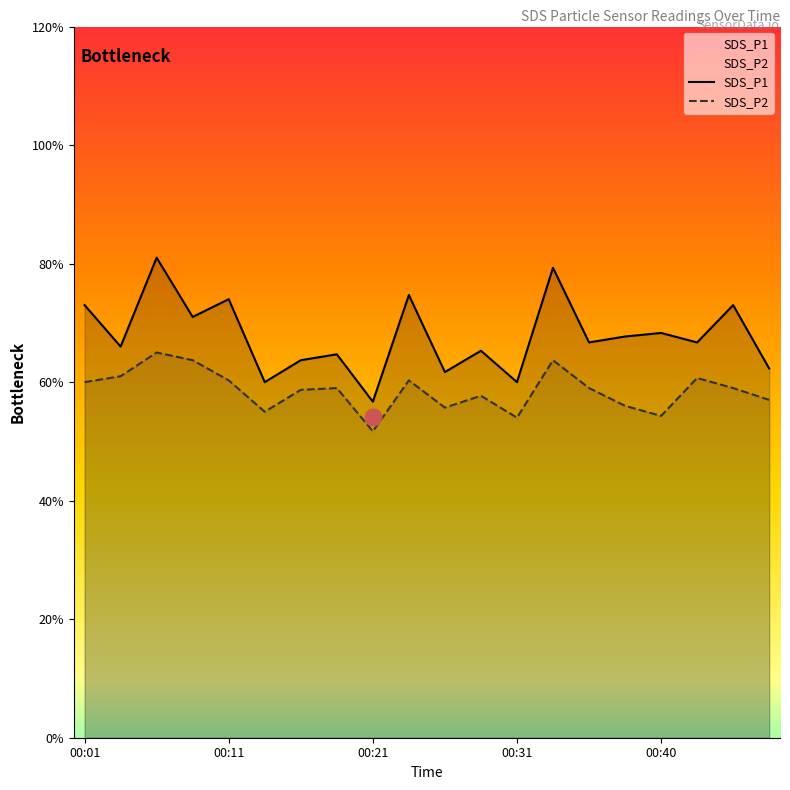

Rank the series by their average value, from lowest to highest.

SDS_P2, SDS_P1